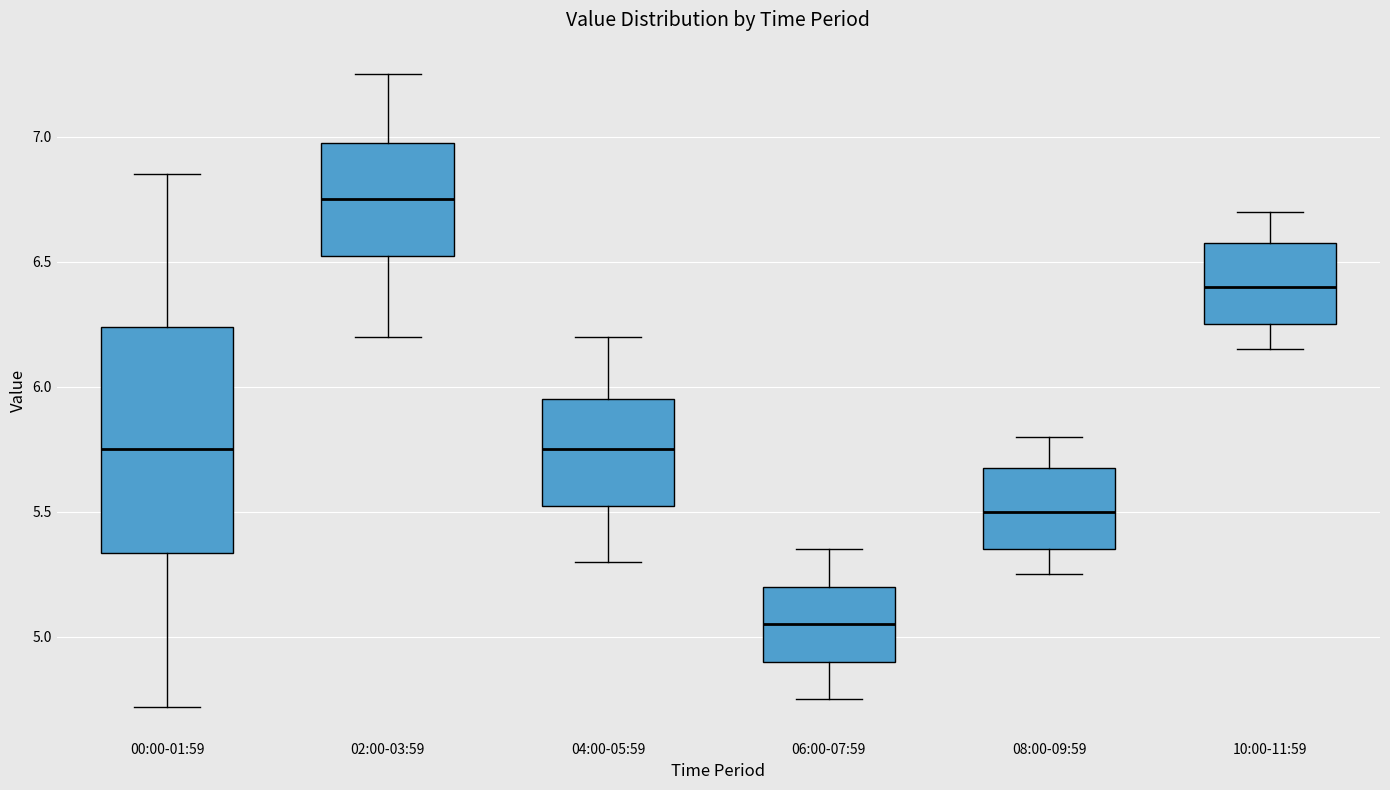

Which box is the tallest, from its lower edge to its upper edge?

00:00-01:59